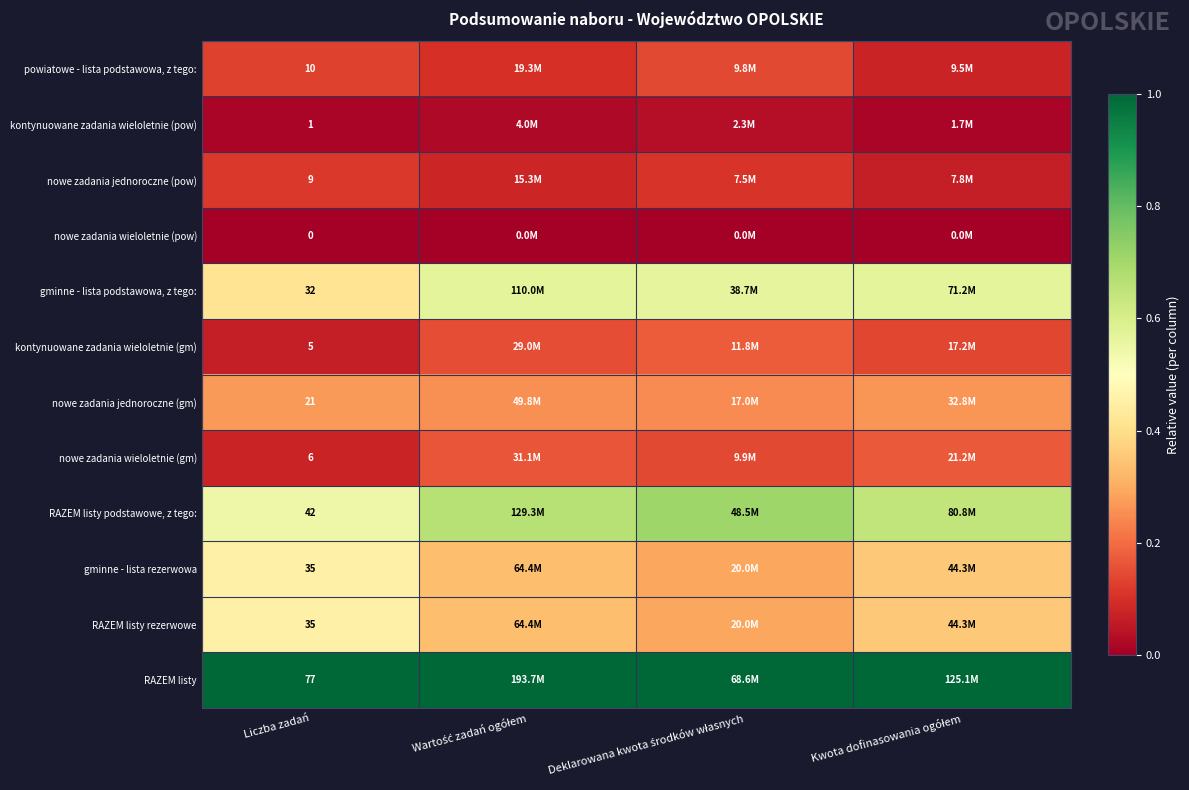

How many categories are shown in the chart?

4